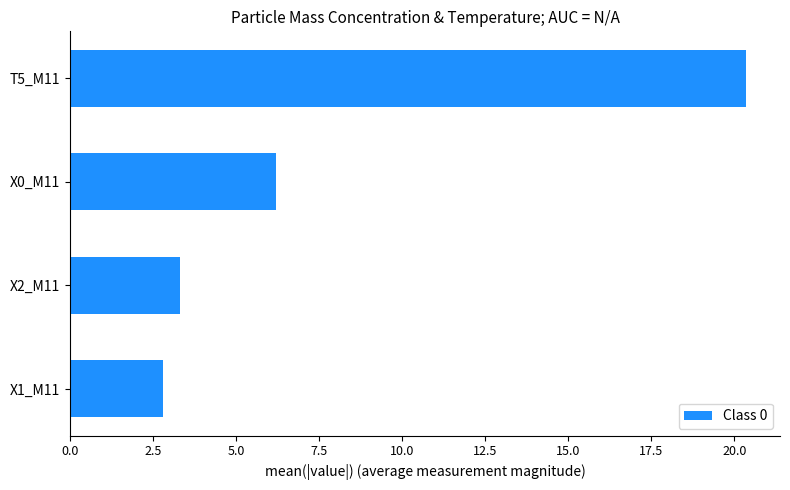

Reading bottom to top, transcribe all the data shown in this chart.

2.8	3.3	6.2	20.4